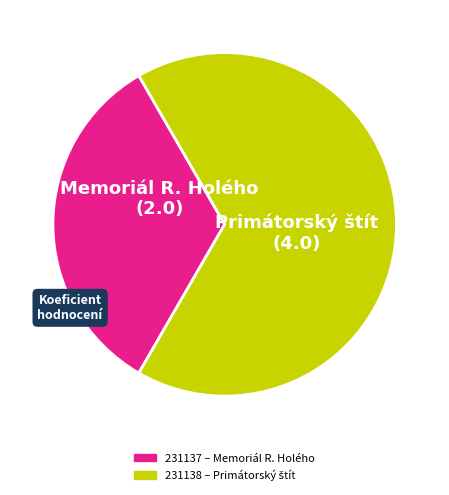

What is the smallest slice in the pie chart?

231137